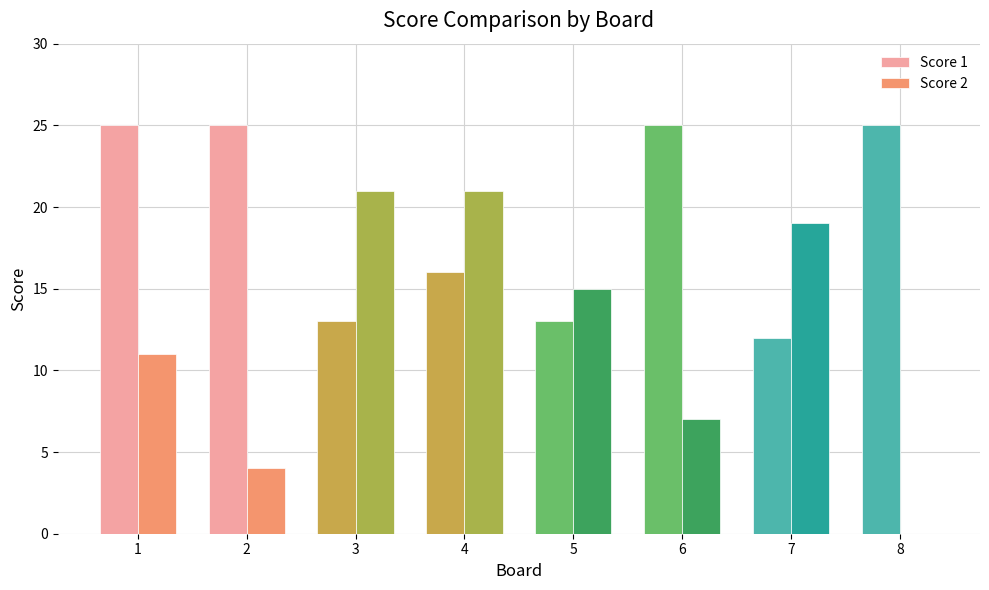

Reading right to left, extract all data points from this chart.

Score 1: 8=25	7=12	6=25	5=13	4=16	3=13	2=25	1=25
Score 2: 8=0	7=19	6=7	5=15	4=21	3=21	2=4	1=11